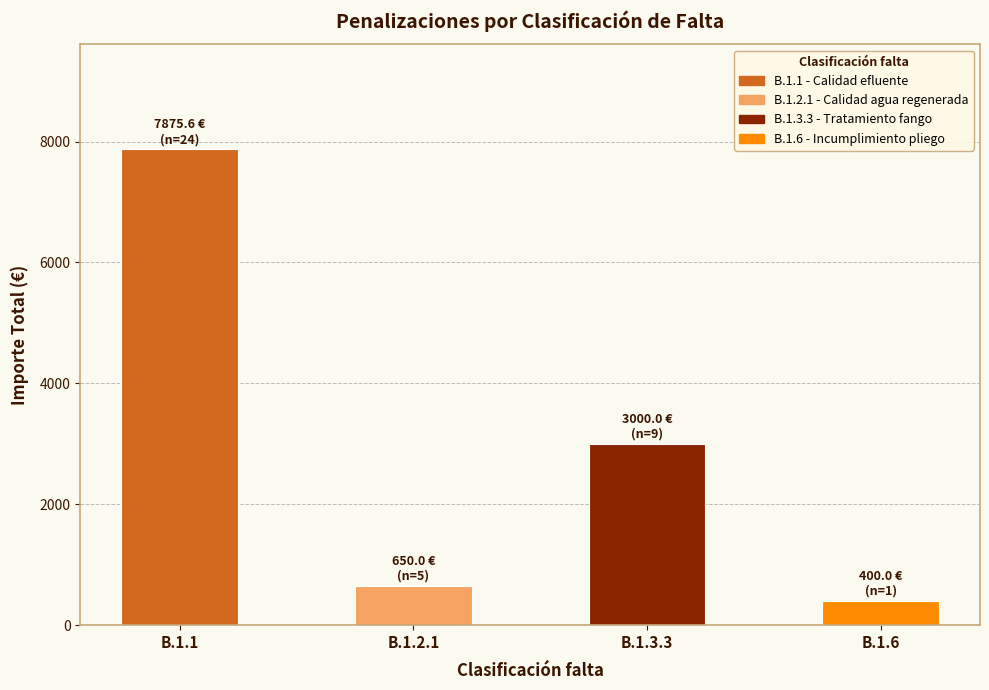

How many categories are shown in the chart?

4